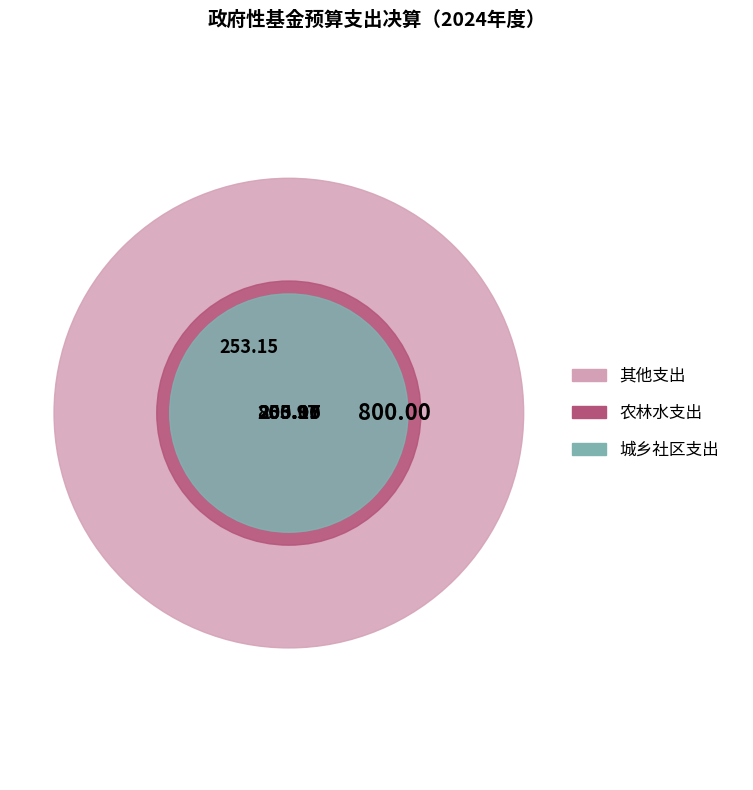

Which slice is the smallest?

城乡社区支出